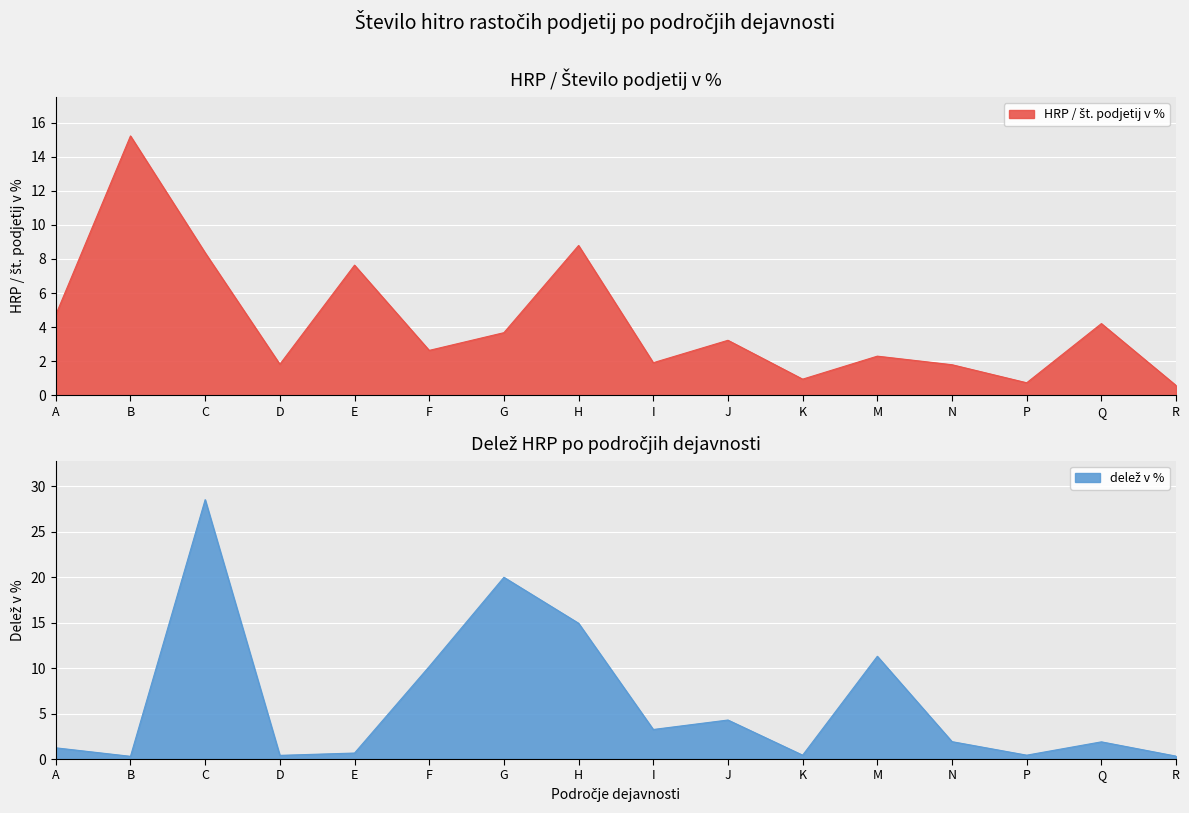

Between which two adjacent categories do HRP / št. podjetij v % and delež v % first intersect?

B and C